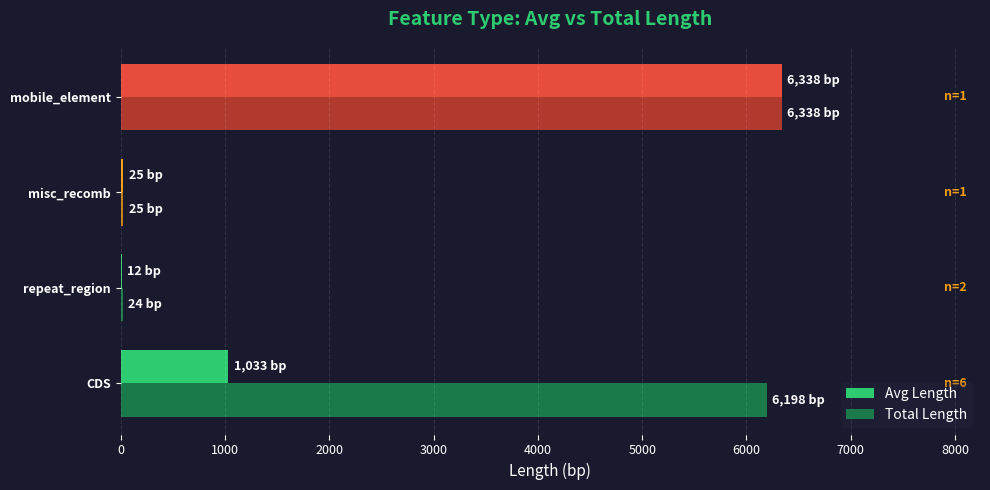

Is the value of Total Length at mobile_element greater than the value of Avg Length at misc_recomb?

Yes